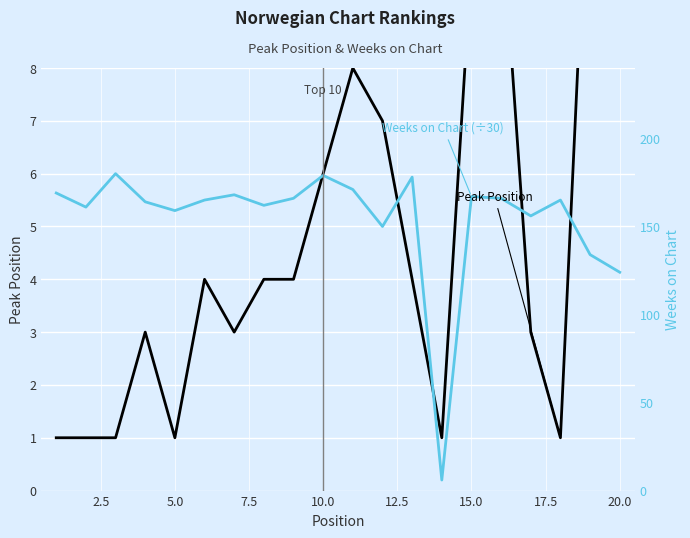

At which category is the sum across all series the highest?

20.0